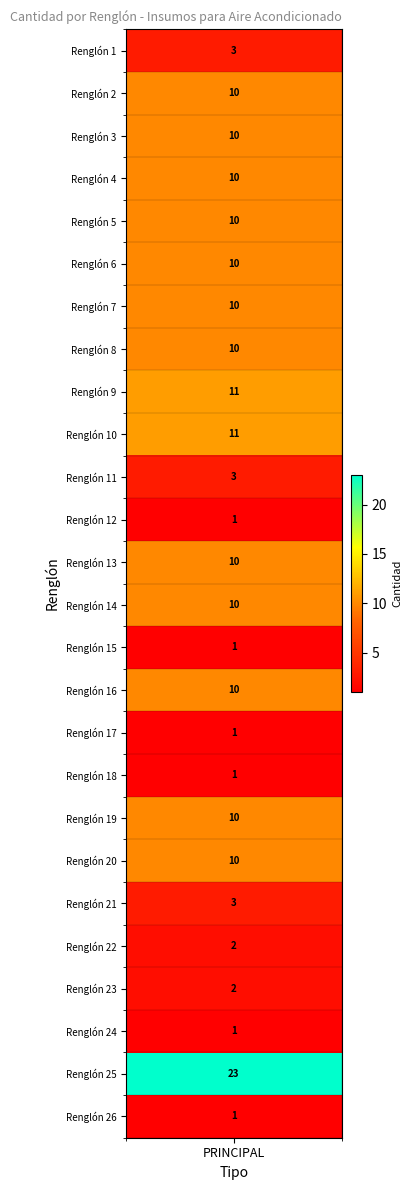

Reading right to left, list all the values displayed in this chart.

1	23	1	2	2	3	10	10	1	1	10	1	10	10	1	3	11	11	10	10	10	10	10	10	10	3